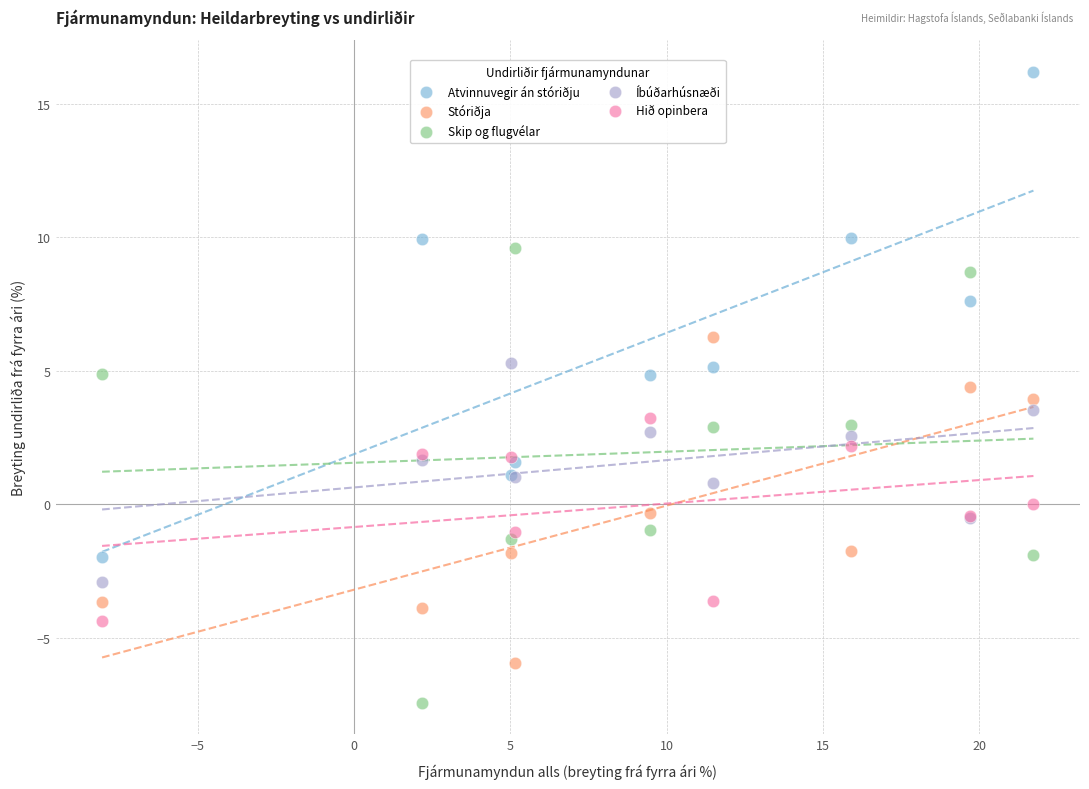

What is the X range (max minus min) for the scatter plot?

29.8